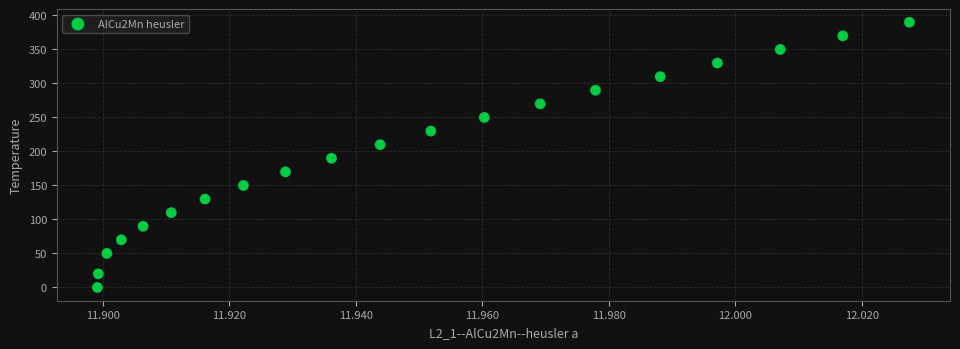

What is the range of Y values (max minus min)?

390